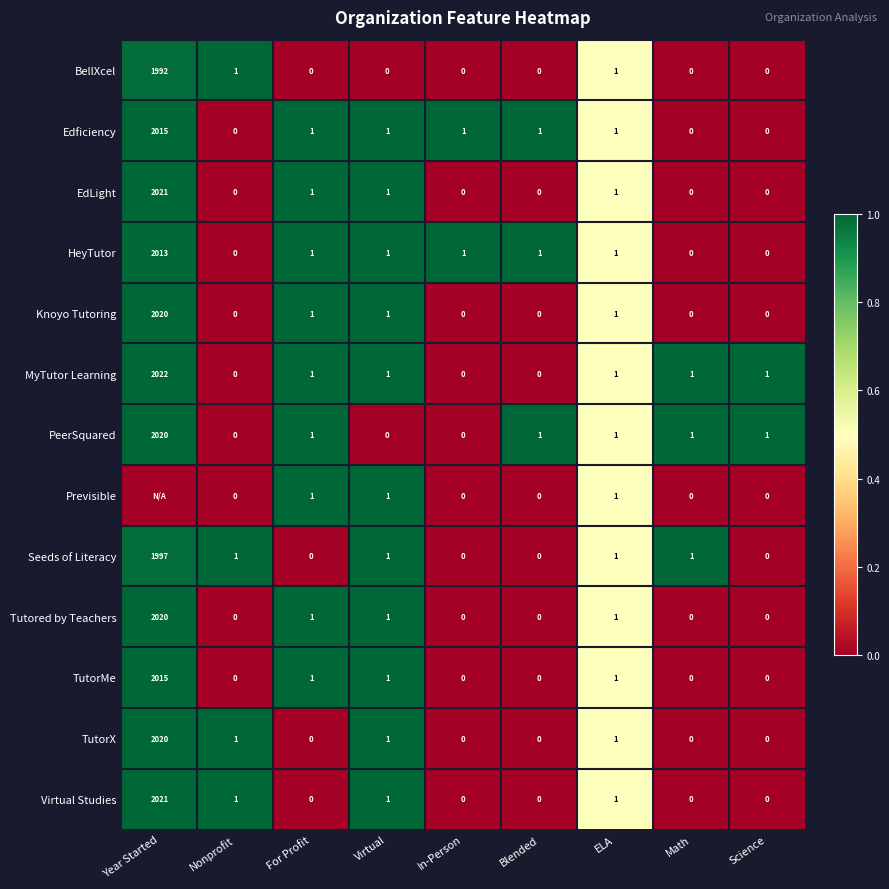

Is it true that Knoyo Tutoring equals 694 at Math?

False